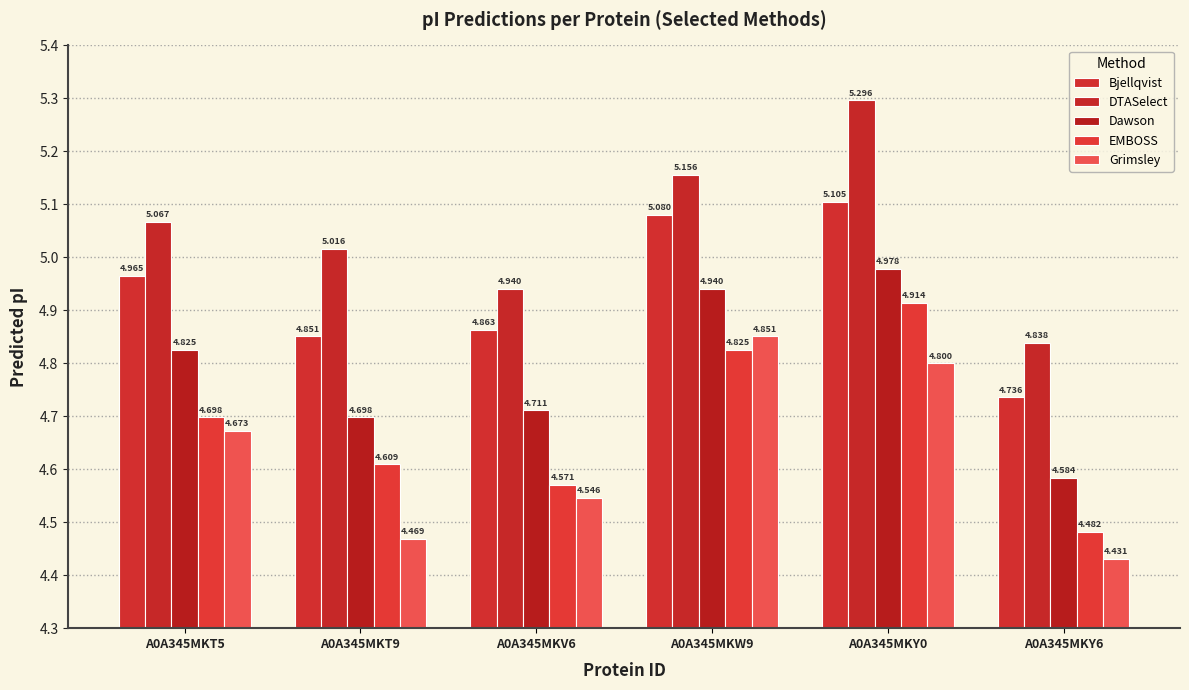

What is the total value across all series at A0A345MKY6?

23.1